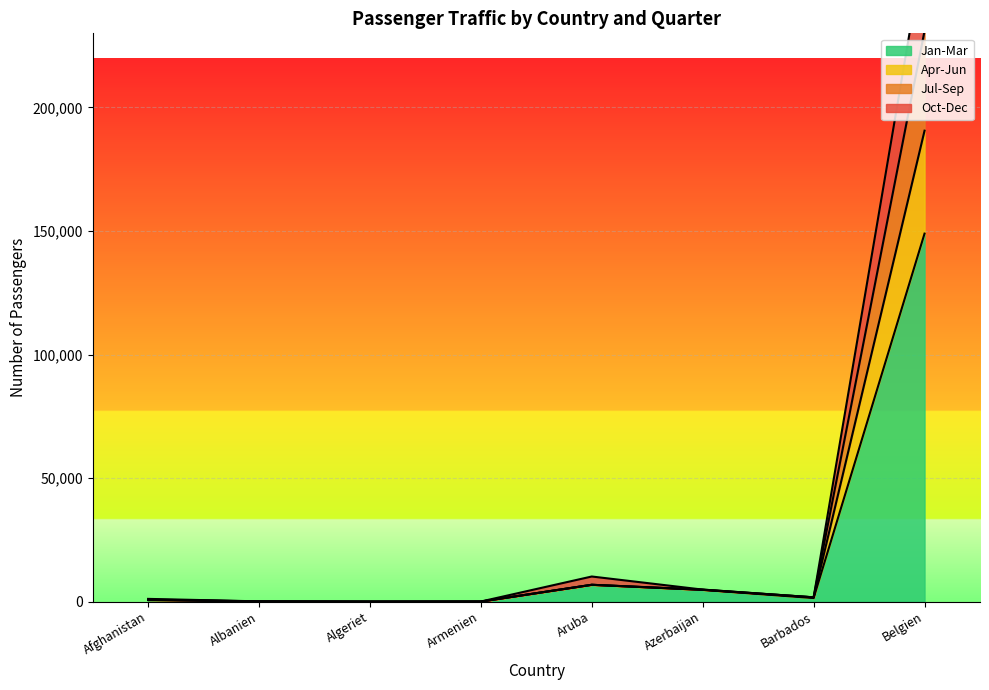

What is the value of the Jul-Sep point at the 2nd from the left?

85